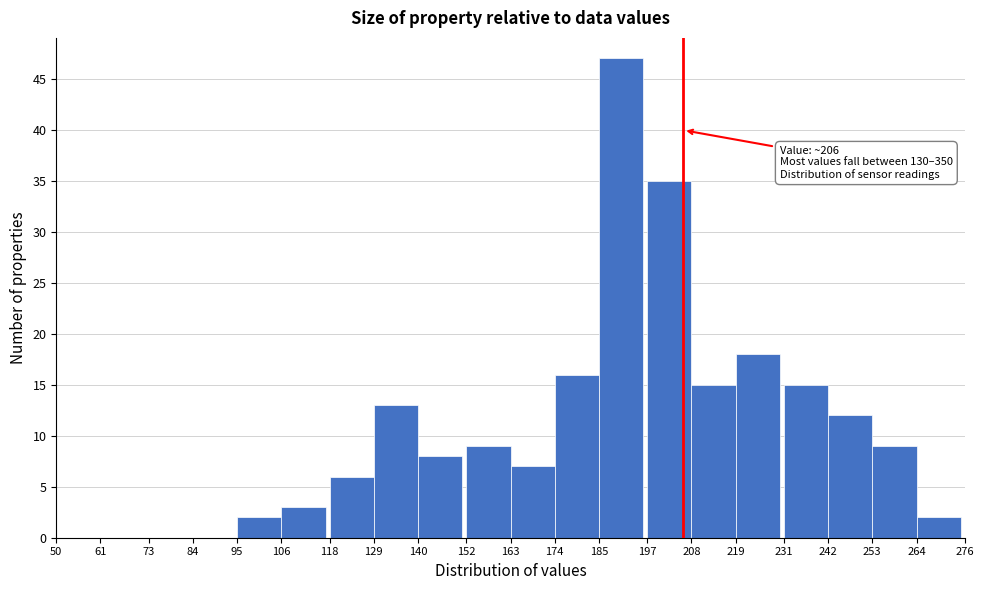

Over which range of the x-axis is the bar tallest?

185 to 197